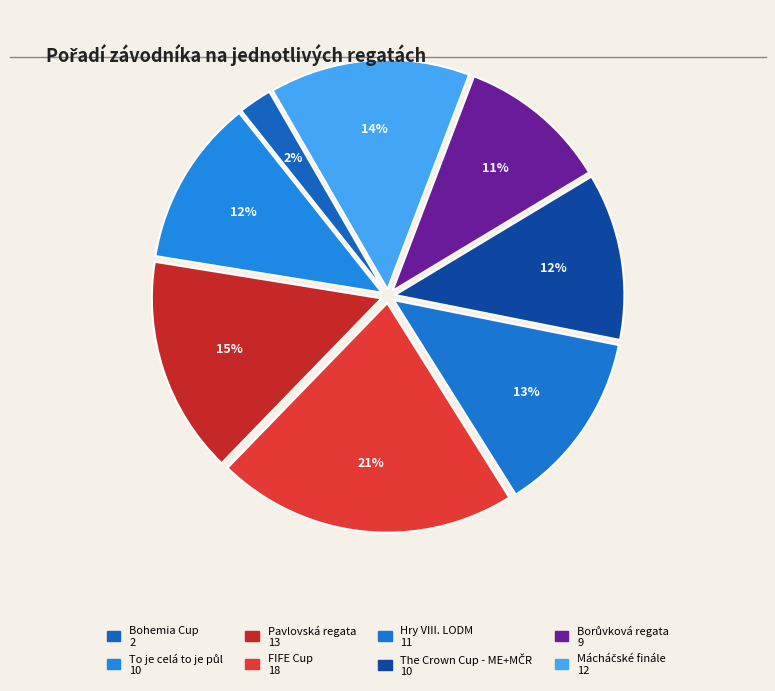

What is the change in value from To je celá to je půl to Pavlovská regata?

+3